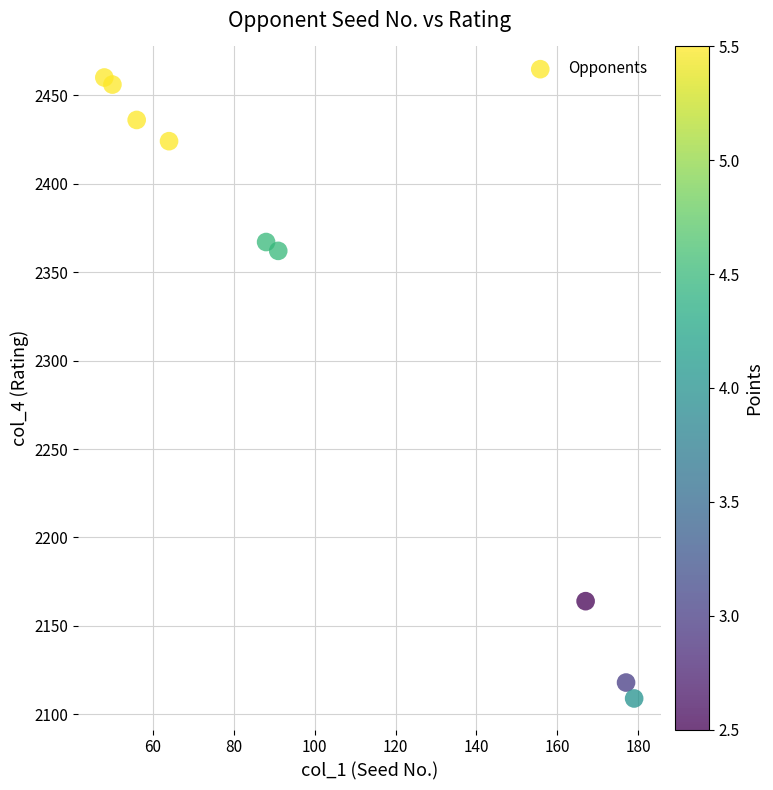

What is the range of X values (max minus min)?

131